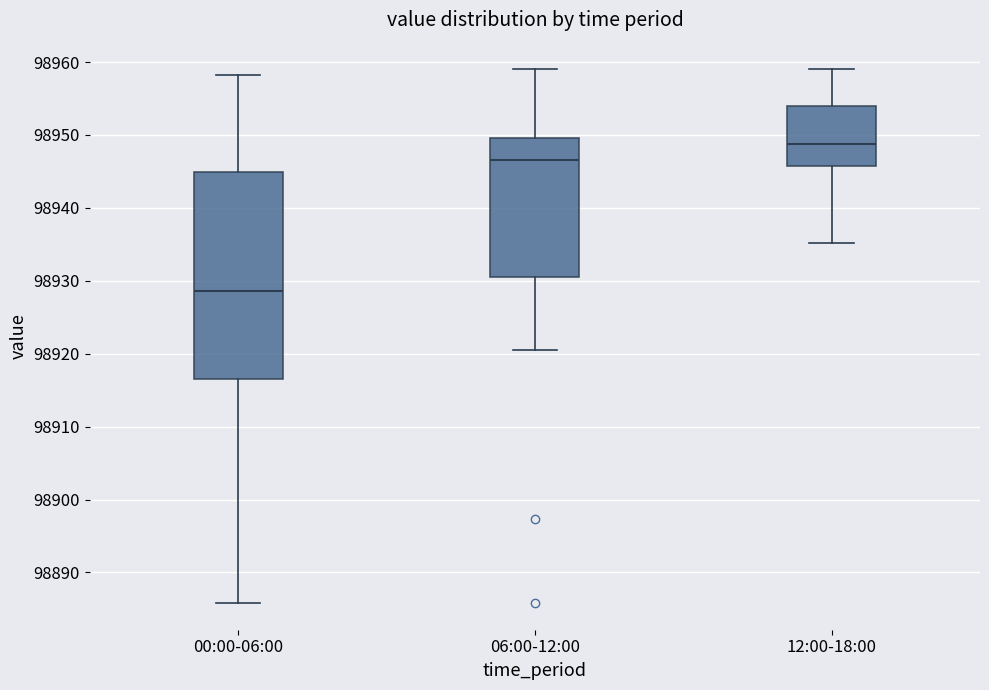

Reading left to right, read every box against the y-axis: the position of its median line, the range the box covers, and the ends of its whiskers. The values are not printed on the chart, so give them approximately, as read against the axis.

00:00-06:00: median 98929, box 98916 to 98945, whiskers 98886 to 98958
06:00-12:00: median 98947, box 98931 to 98950, whiskers 98921 to 98959
12:00-18:00: median 98949, box 98946 to 98954, whiskers 98935 to 98959